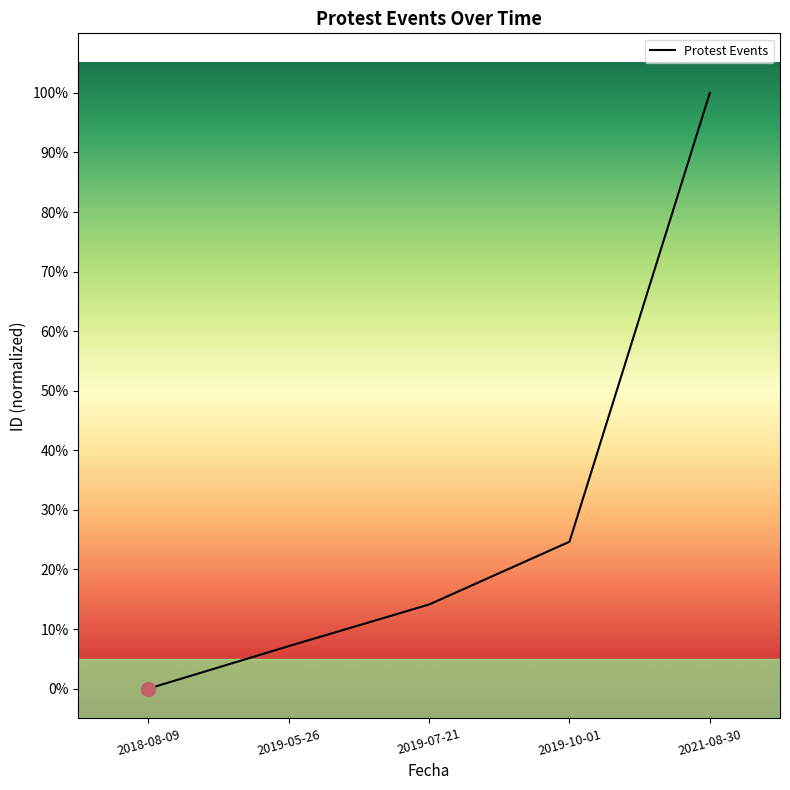

How many values are below 14?

2